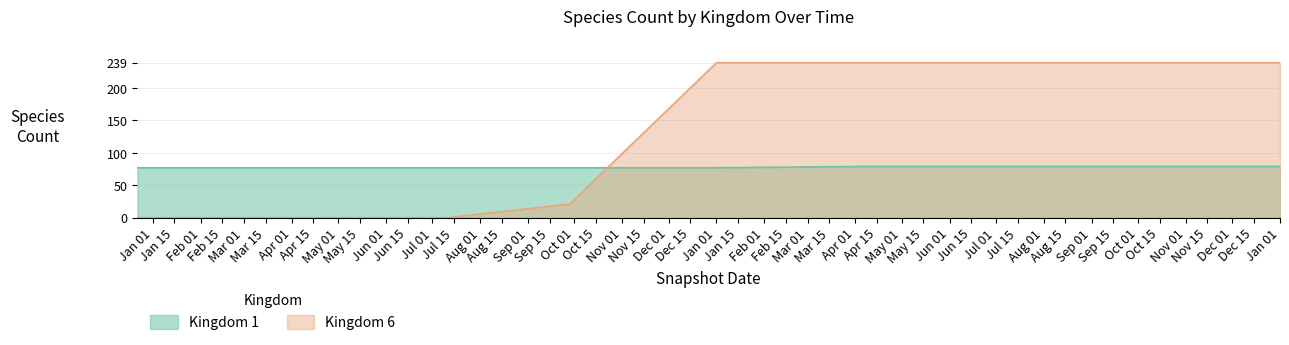

Which series ends up on top after the final intersection of Kingdom 6 and Kingdom 1?

Kingdom 6